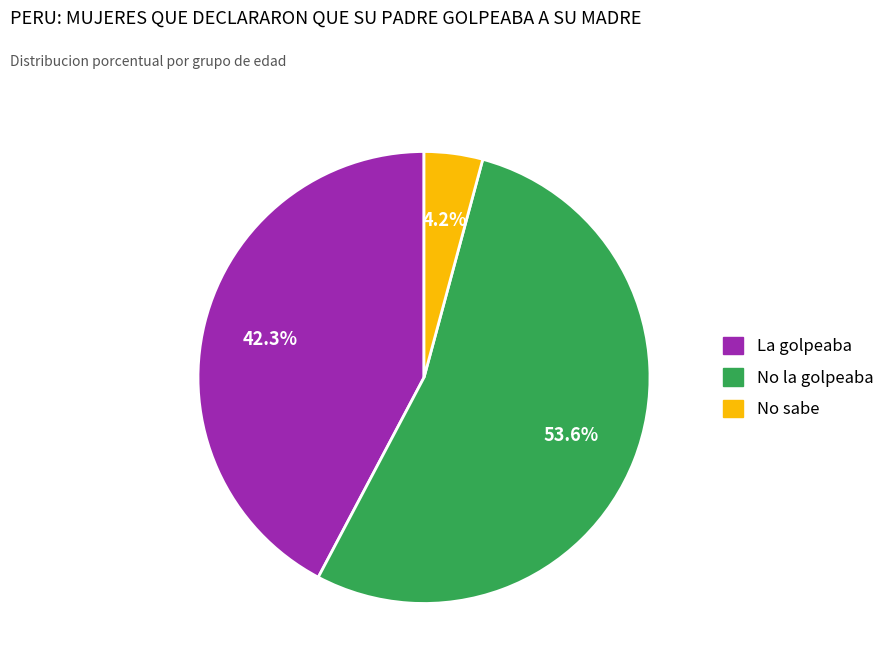

Does any single category account for the majority?

Yes